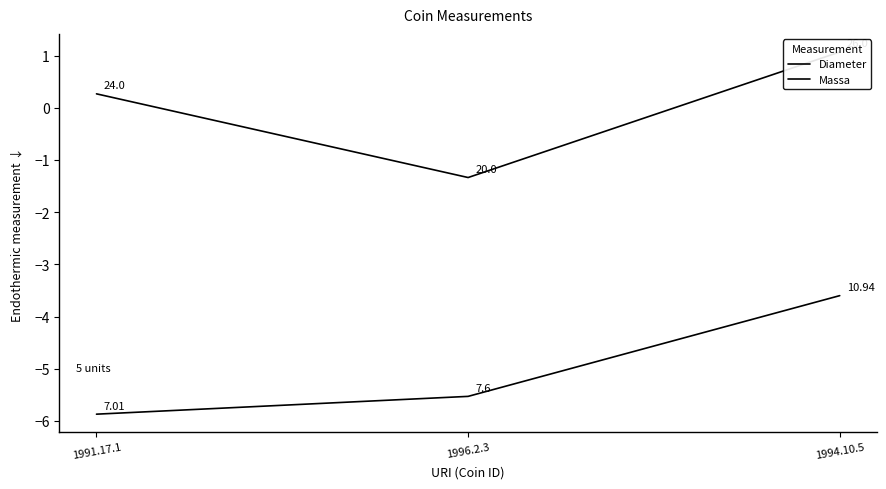

How many distinct data groups are displayed?

2